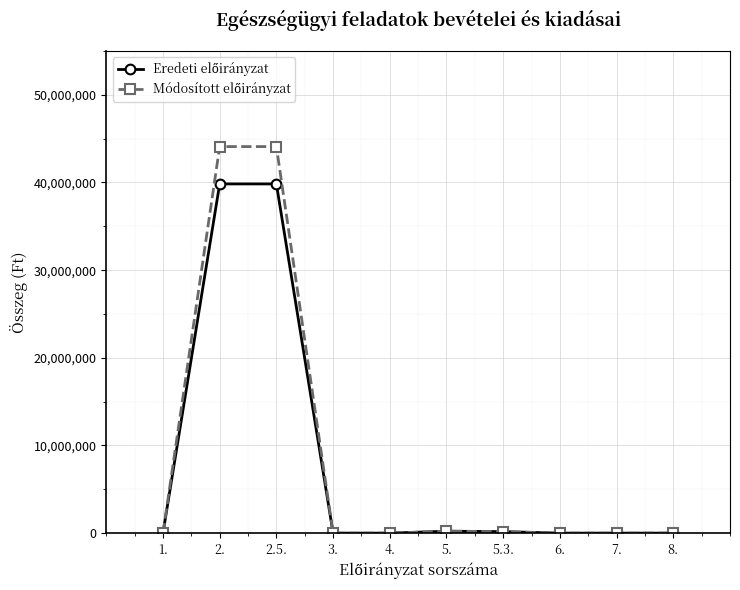

What is the label of the 3rd point from the left?

2.5.